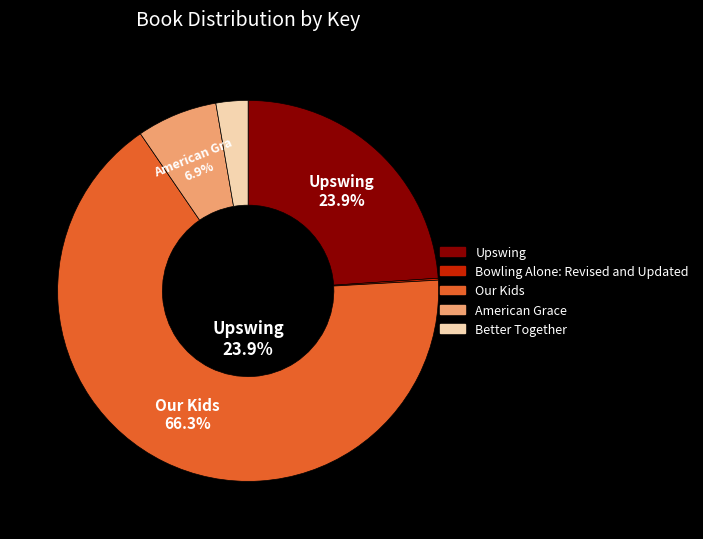

To the nearest percent, what portion does Our Kids represent?

66%